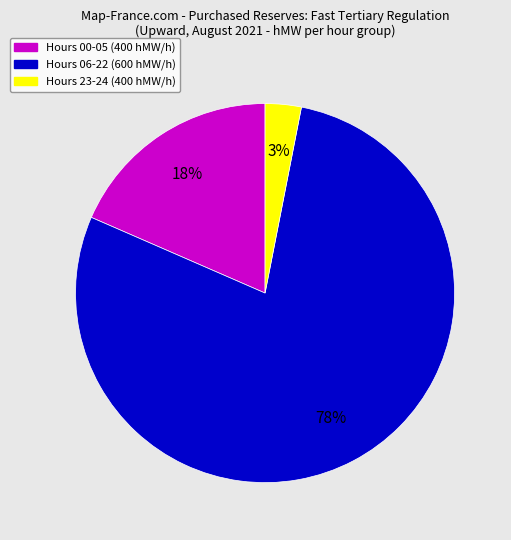

Is there a majority slice in this chart?

Yes